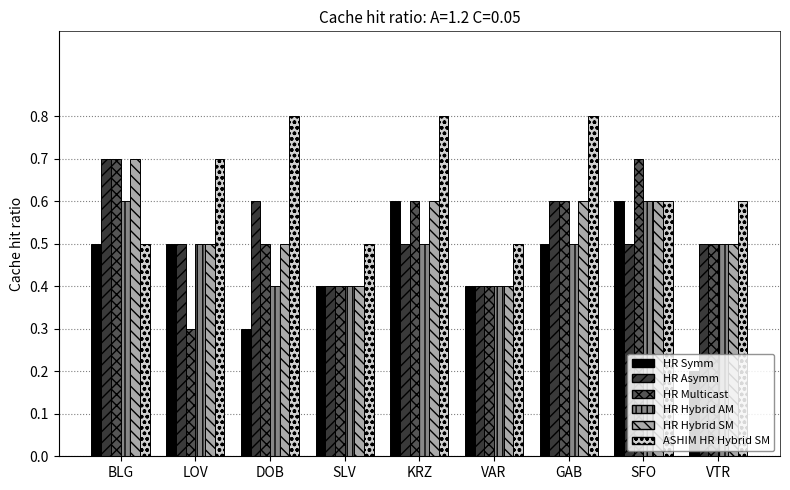

What is the difference between the HR Multicast values at KRZ and SFO?

0.1